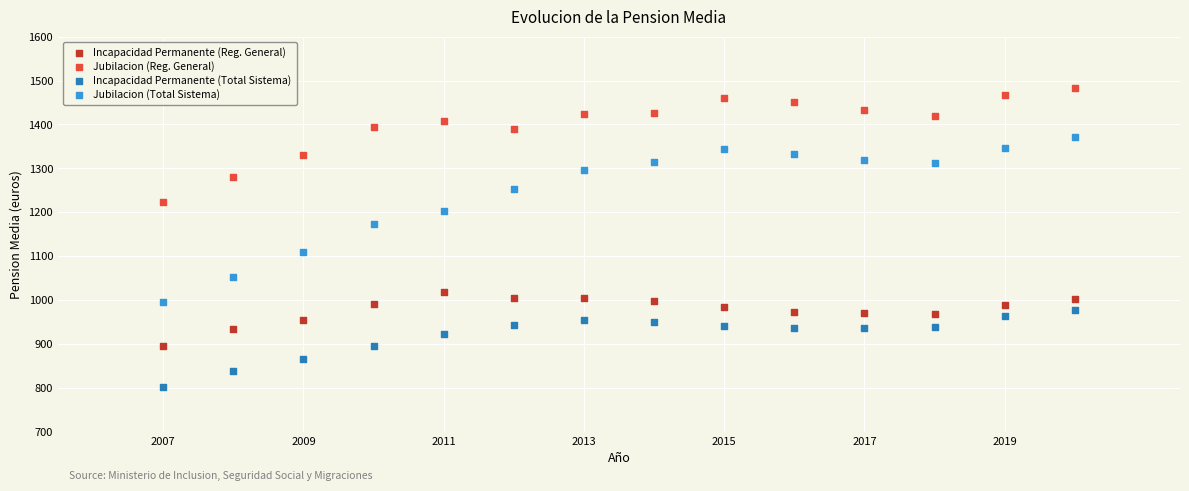

Across all data points, what is the range of Y values (max minus min)?

683.6